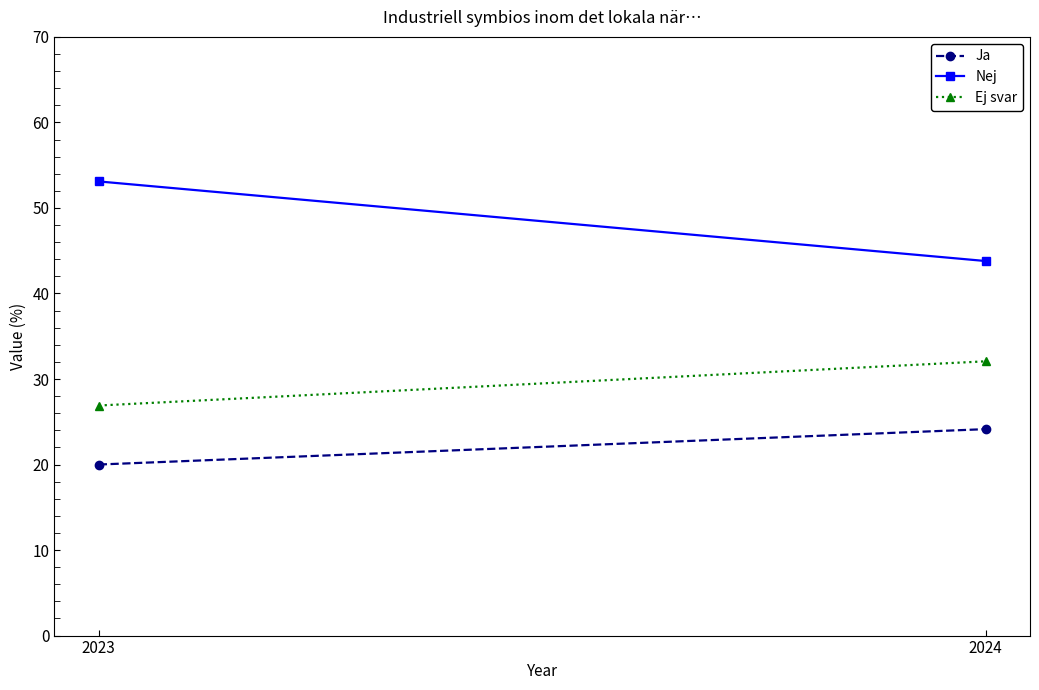

Reading right to left, extract all data points from this chart.

Ja: 2024=24.1	2023=20.0
Nej: 2024=43.8	2023=53.1
Ej svar: 2024=32.1	2023=26.9